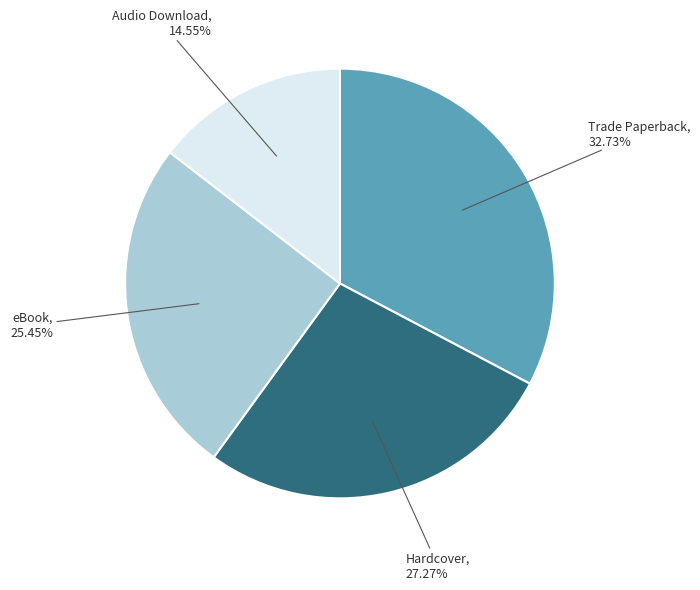

To the nearest percent, what is the difference between the largest and smallest slice percentages?

18%